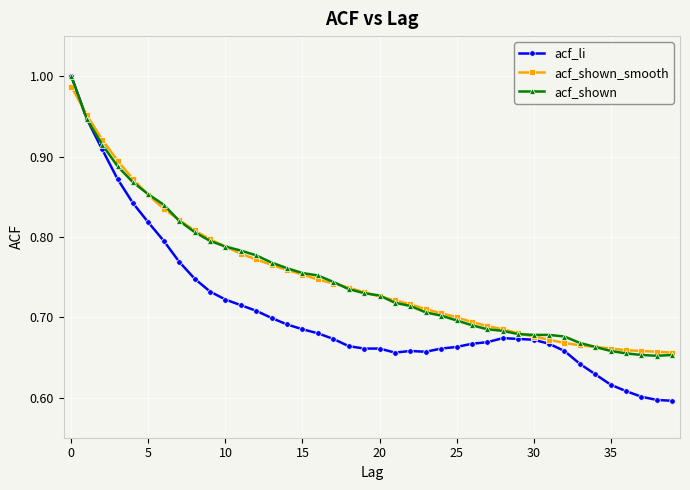

Which series has the largest range (max minus min)?

acf_li